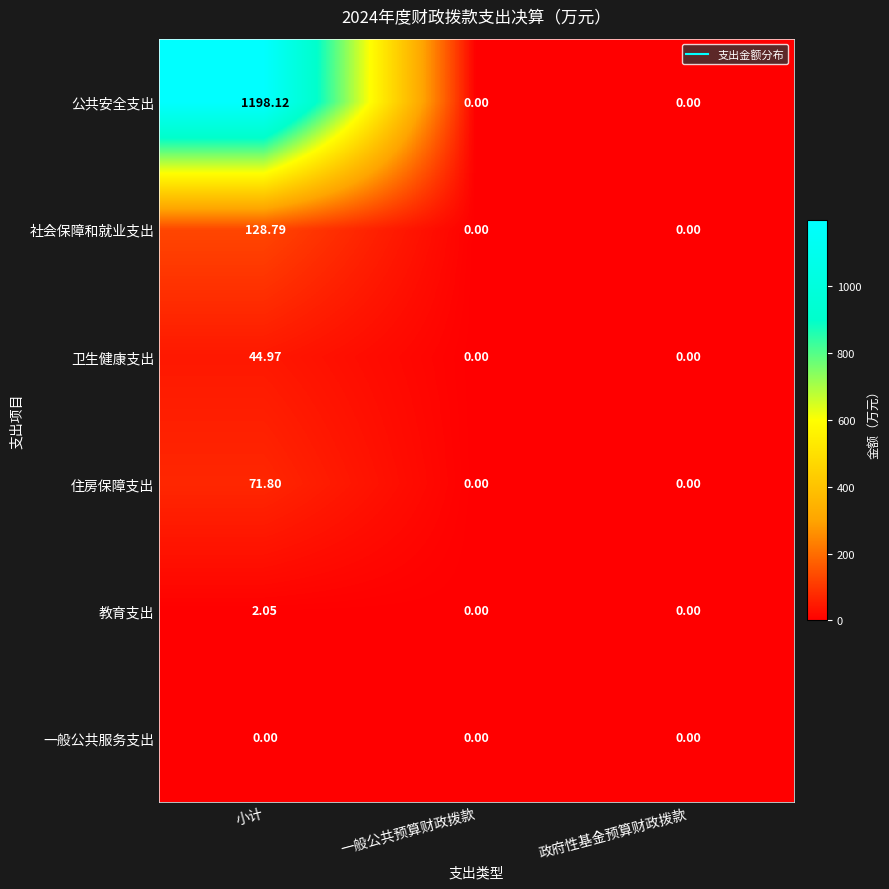

At which category is the sum across all series the highest?

小计